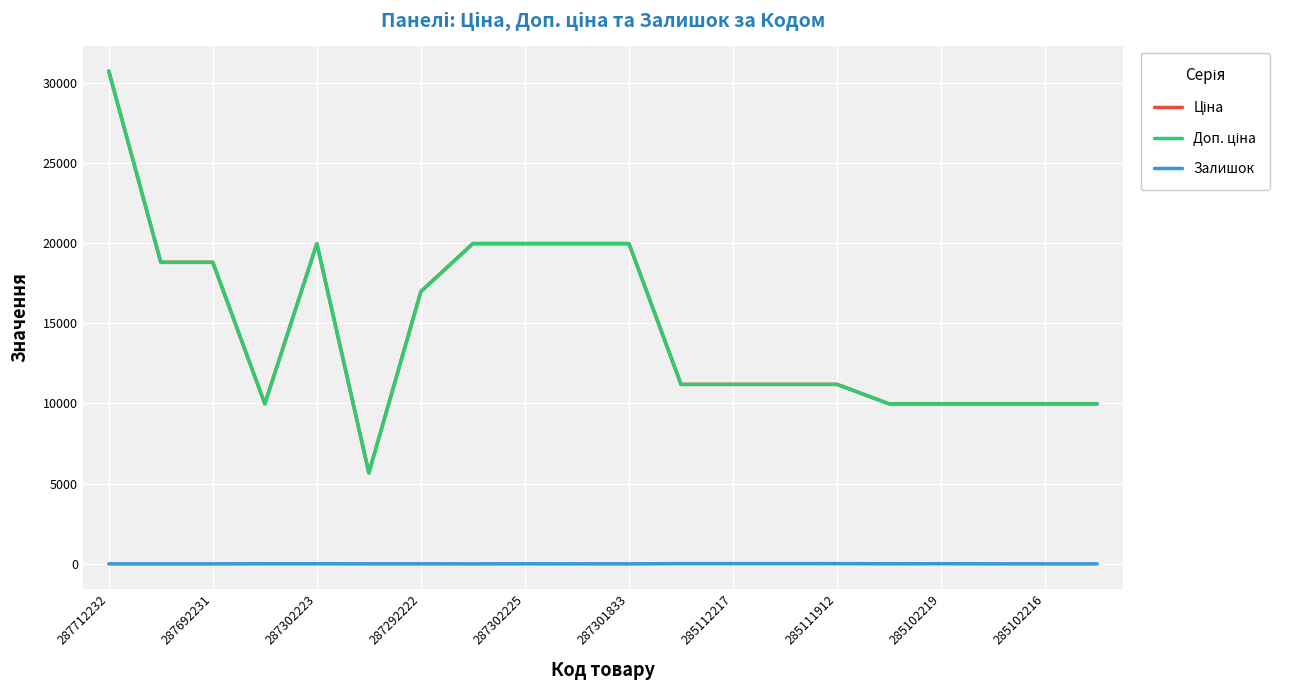

How many lines are shown in the chart?

3